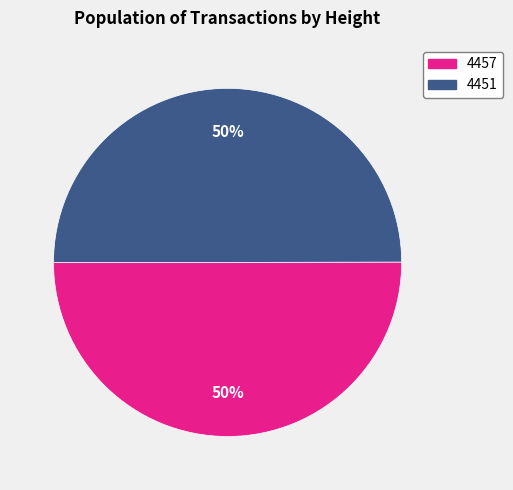

Is it true that 4457 is 59% of the pie?

False